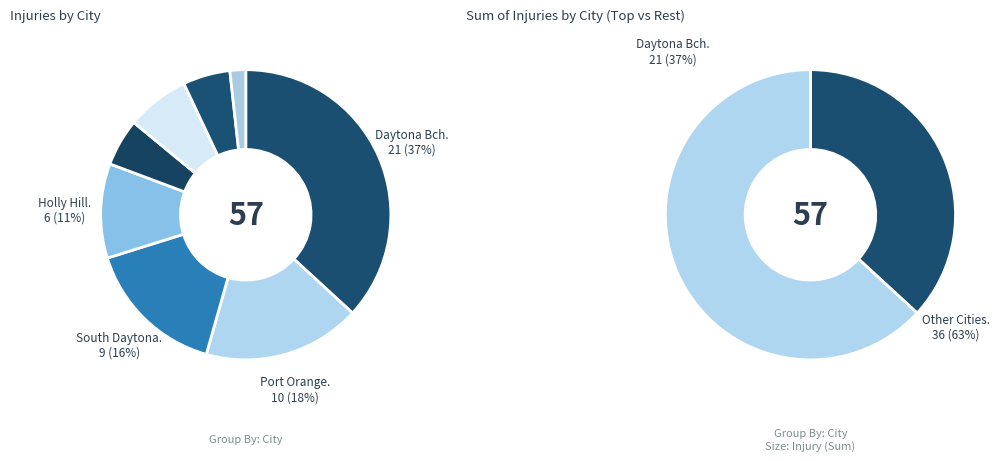

To the nearest percent, what is the combined percentage of Holly Hill and Flagler Beach?

18%